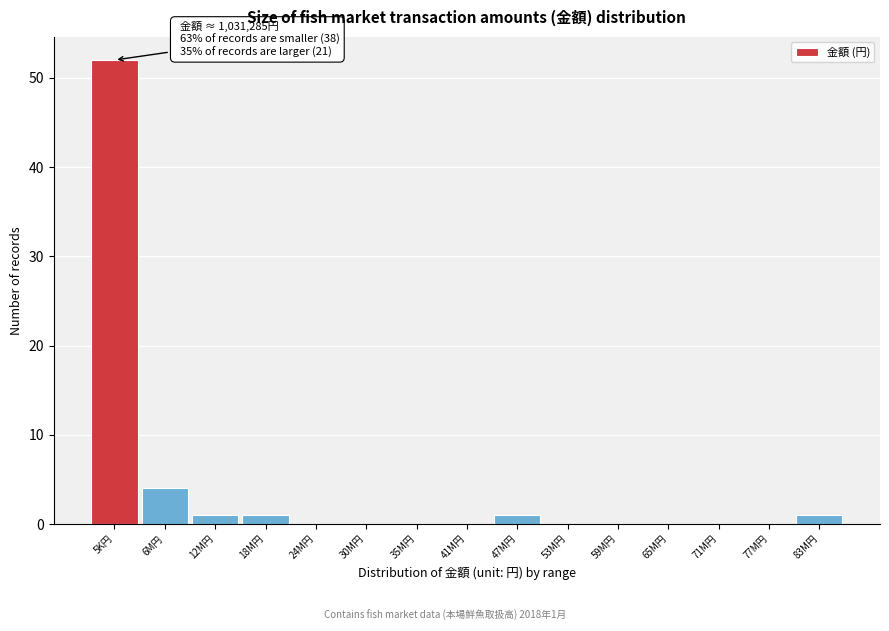

Reading left to right, transcribe all the data shown in this chart.

5K円=52	6M円=4	12M円=1	18M円=1	24M円=0	30M円=0	35M円=0	41M円=0	47M円=1	53M円=0	59M円=0	65M円=0	71M円=0	77M円=0	83M円=1